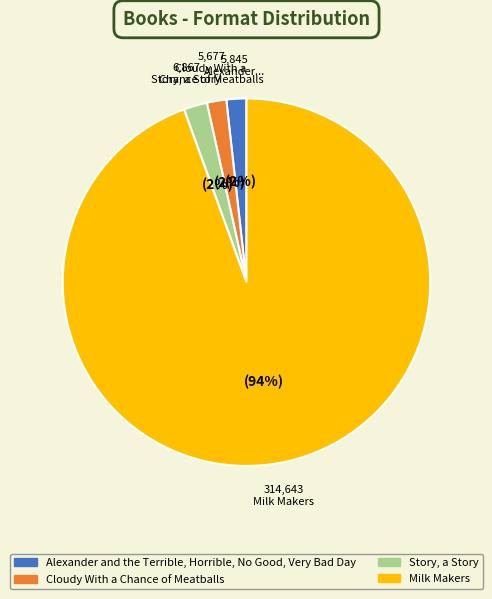

What is the majority slice?

Milk Makers